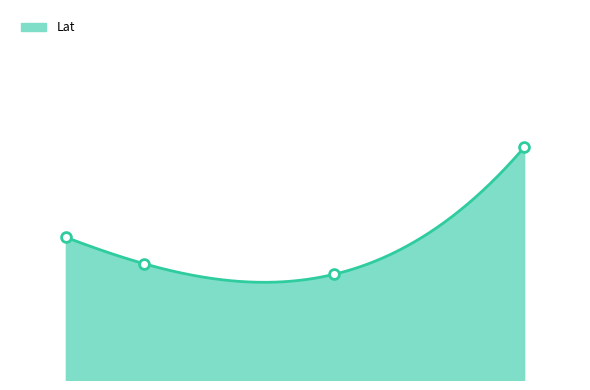

What is the change in value from 2207 to 2248?

+0.2